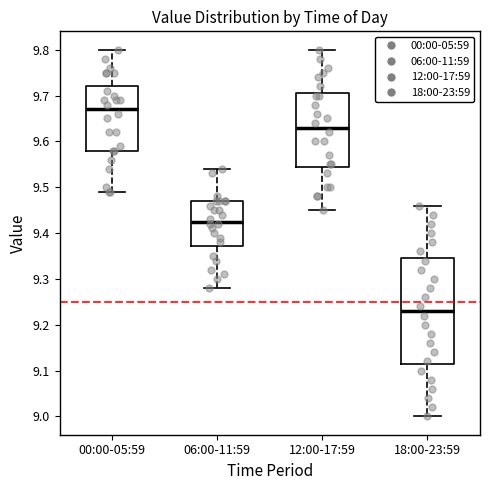

Reading left to right, transcribe this box plot: for each box, give where its median line is, the range the box spans, and where its two whiskers end, as read against the y-axis. The values are not printed on the chart, so give them approximately, as read against the axis.

00:00-05:59: median 9.67, box 9.58 to 9.72, whiskers 9.49 to 9.80
06:00-11:59: median 9.43, box 9.37 to 9.47, whiskers 9.28 to 9.54
12:00-17:59: median 9.63, box 9.55 to 9.71, whiskers 9.45 to 9.80
18:00-23:59: median 9.23, box 9.12 to 9.35, whiskers 9.00 to 9.46